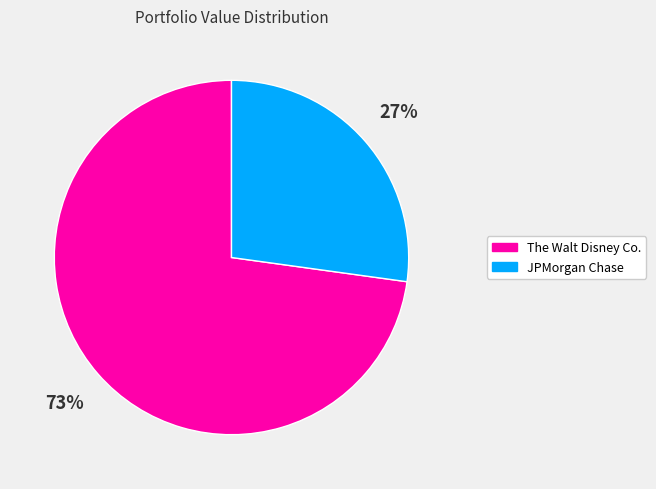

To the nearest percent, what is the difference between the The Walt Disney Co. and JPMorgan Chase slice percentages?

46%